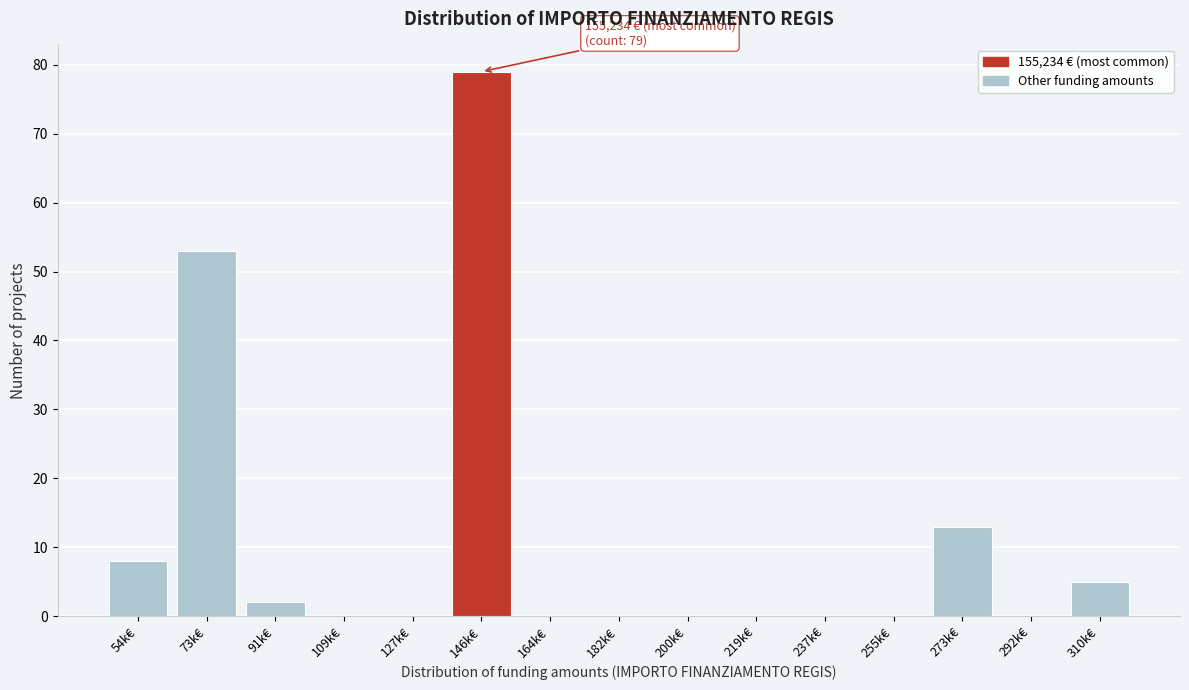

Reading left to right, list all the values displayed in this chart.

54k€=8	73k€=53	91k€=2	109k€=0	127k€=0	146k€=79	164k€=0	182k€=0	200k€=0	219k€=0	237k€=0	255k€=0	273k€=13	292k€=0	310k€=5